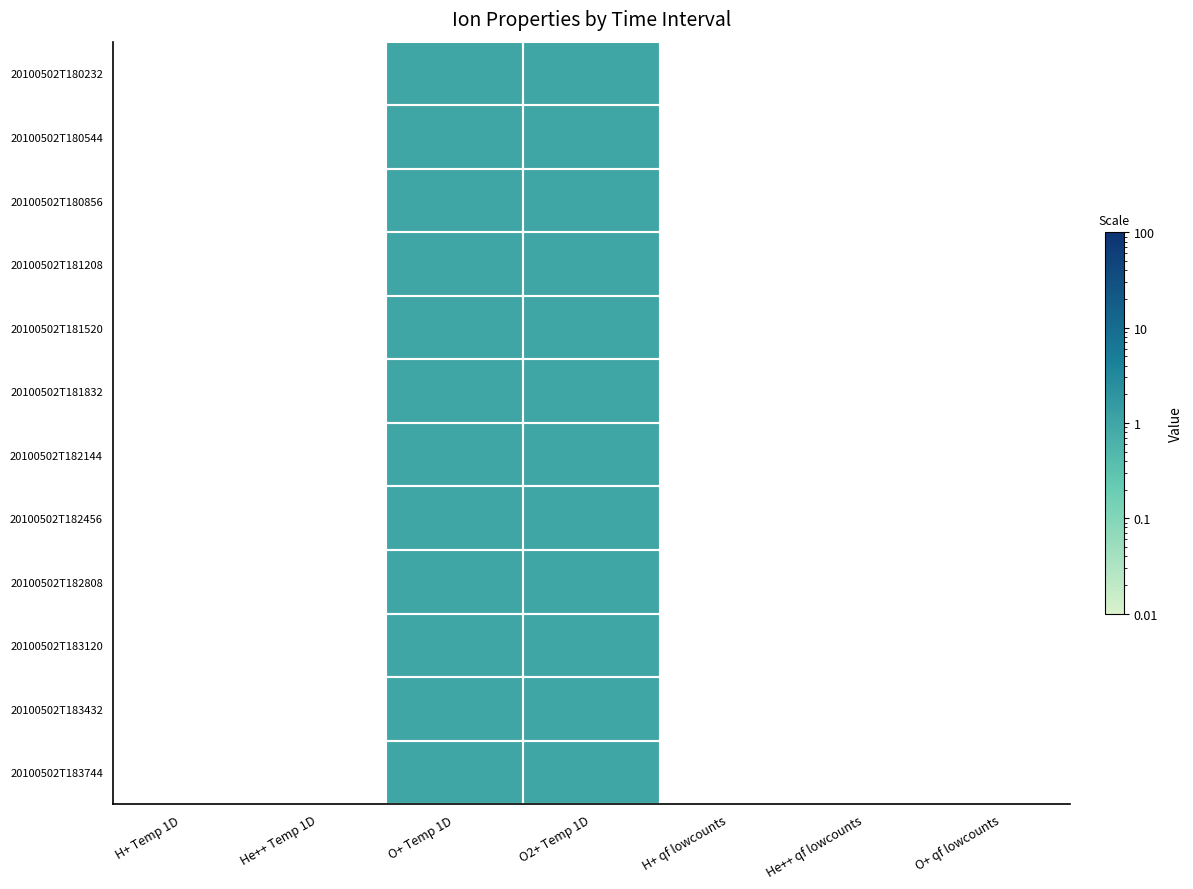

How many data points does each series have?

7